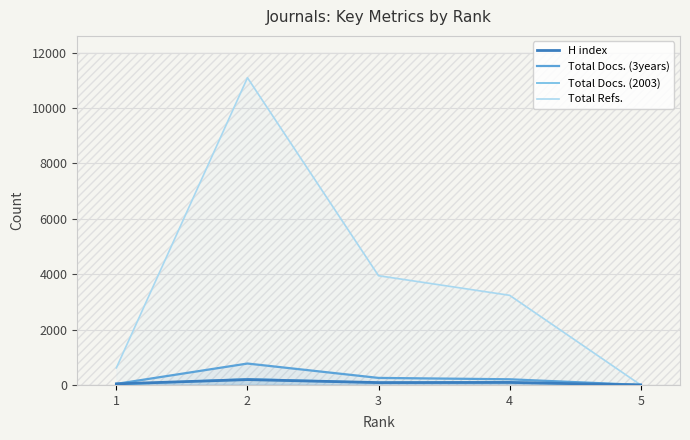

What is the difference between the maximum and minimum values in the H index series?

193